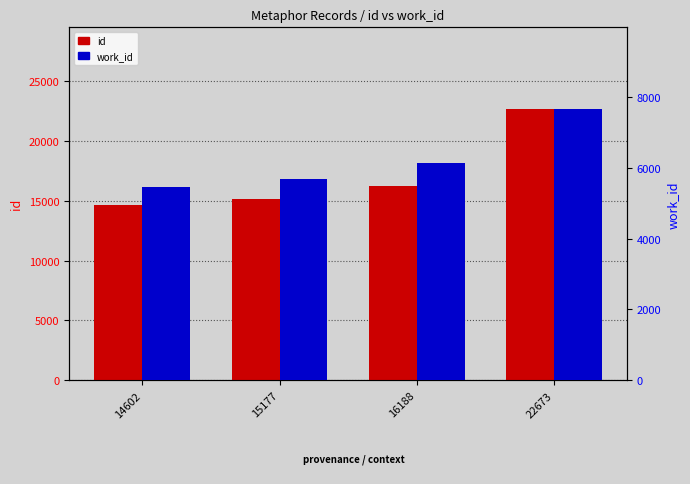

What is the value of the work_id bar at the 3rd from the left?

6135